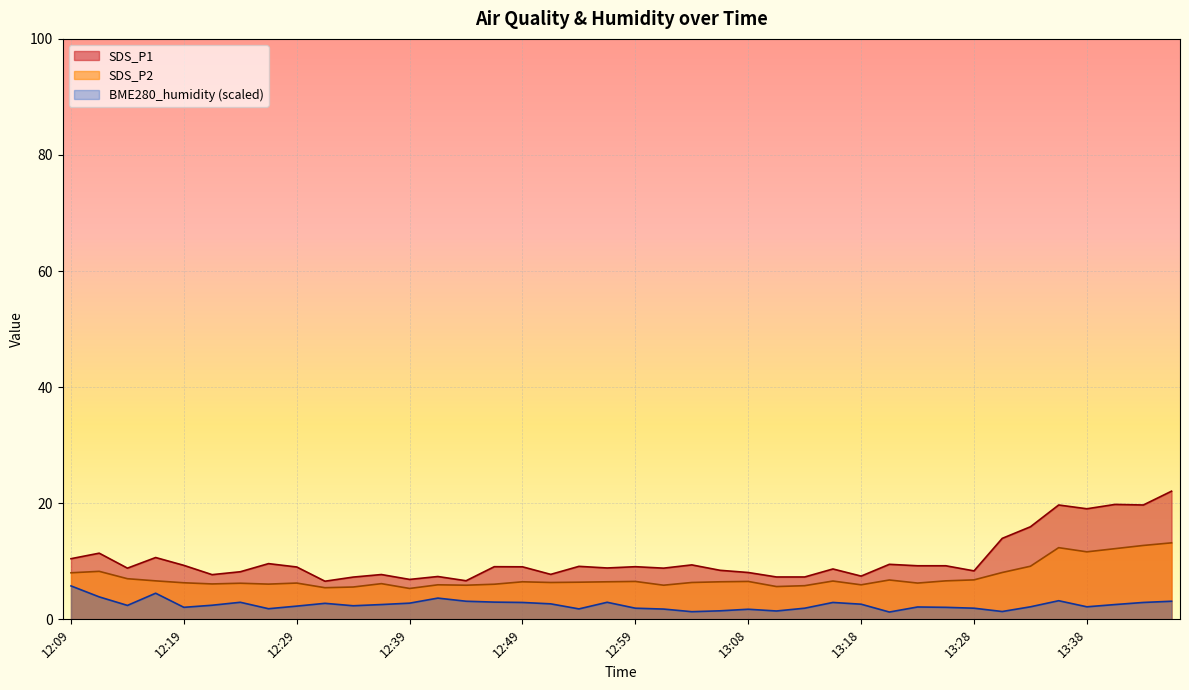

True or false: BME280_humidity and SDS_P2 cross at least once.

False